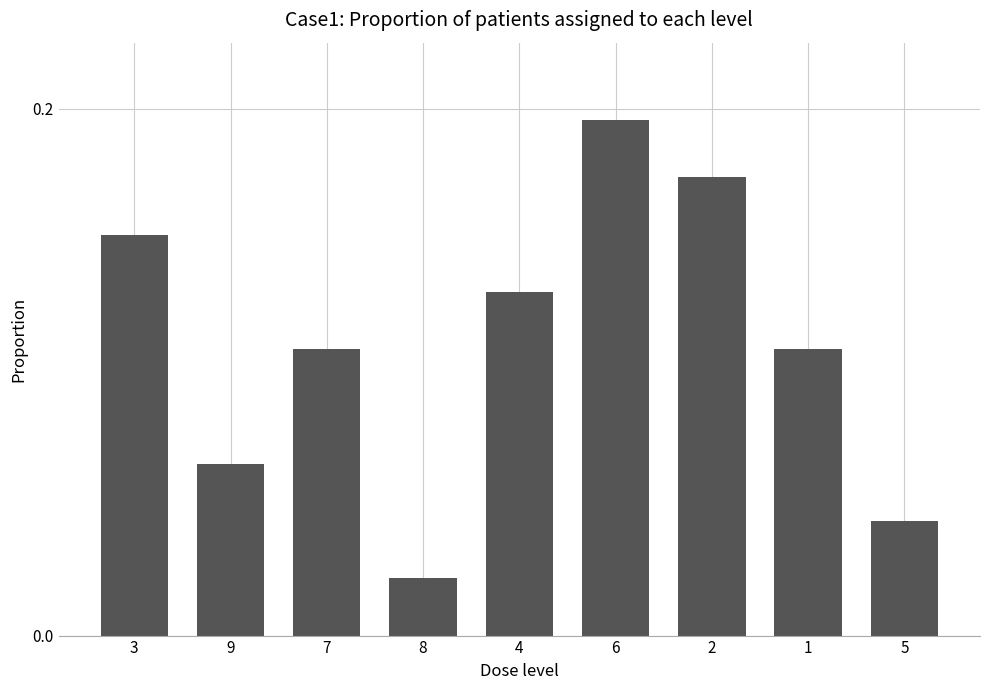

What is the sum of all values?

1.0